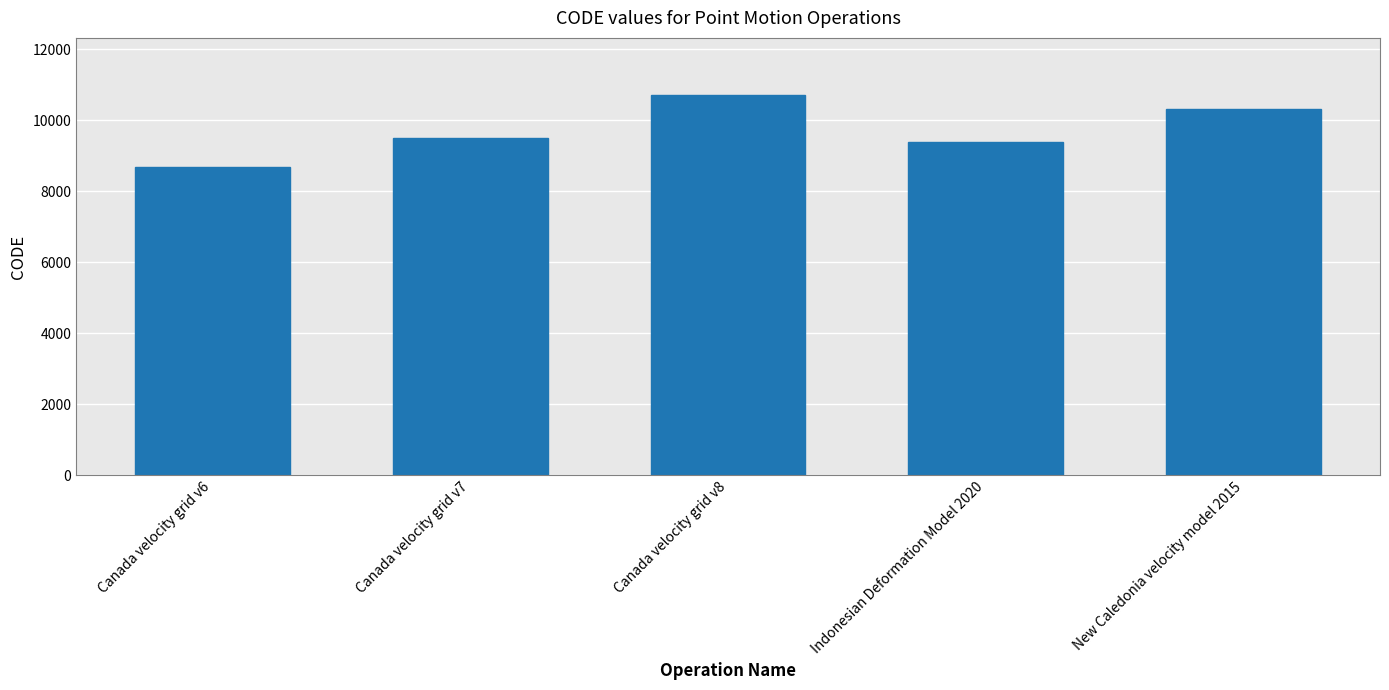

The chart shows a value of 1894 at Canada velocity grid v6. True or false?

False